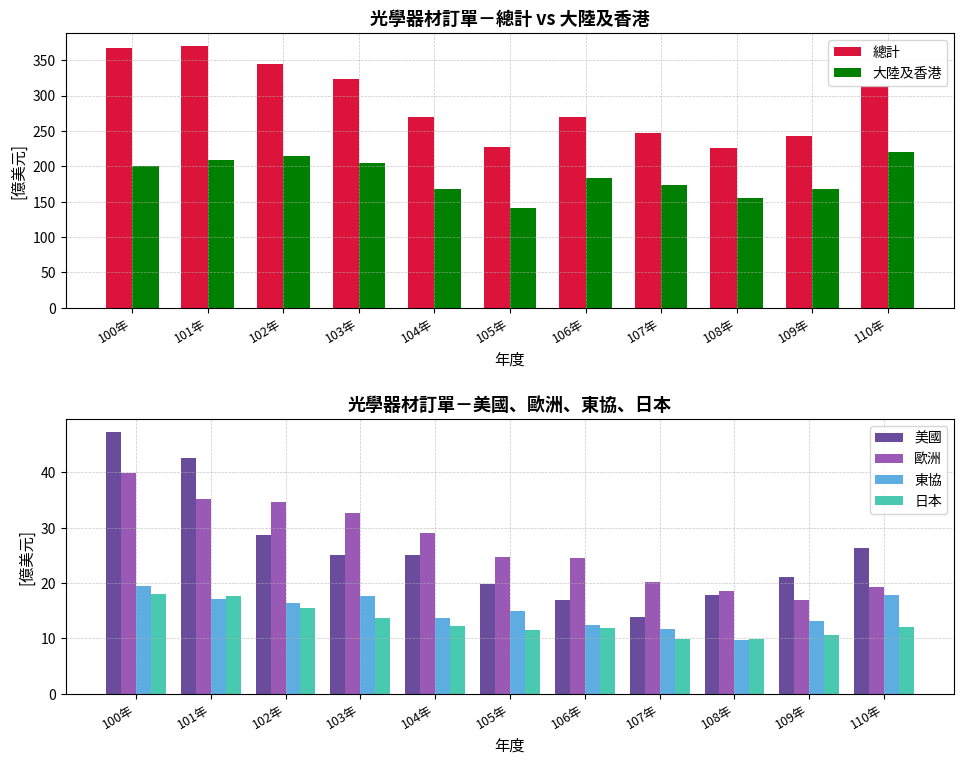

Reading left to right, extract all data points from this chart.

總計: 367.2	370.1	344.4	322.7	270.0	227.2	269.6	246.6	225.9	242.8	314.2
大陸及香港: 200.7	209.2	214.3	204.6	167.6	141.4	183.8	173.9	154.5	167.1	220.2
美國: 47.3	42.6	28.7	25.1	25.0	19.8	17.0	13.9	17.9	21.2	26.3
歐洲: 39.9	35.1	34.7	32.6	29.0	24.7	24.6	20.2	18.6	16.9	19.2
東協: 19.4	17.1	16.4	17.6	13.7	14.9	12.3	11.7	9.8	13.1	17.8
日本: 18.1	17.6	15.5	13.6	12.2	11.4	11.8	9.9	9.8	10.6	12.1